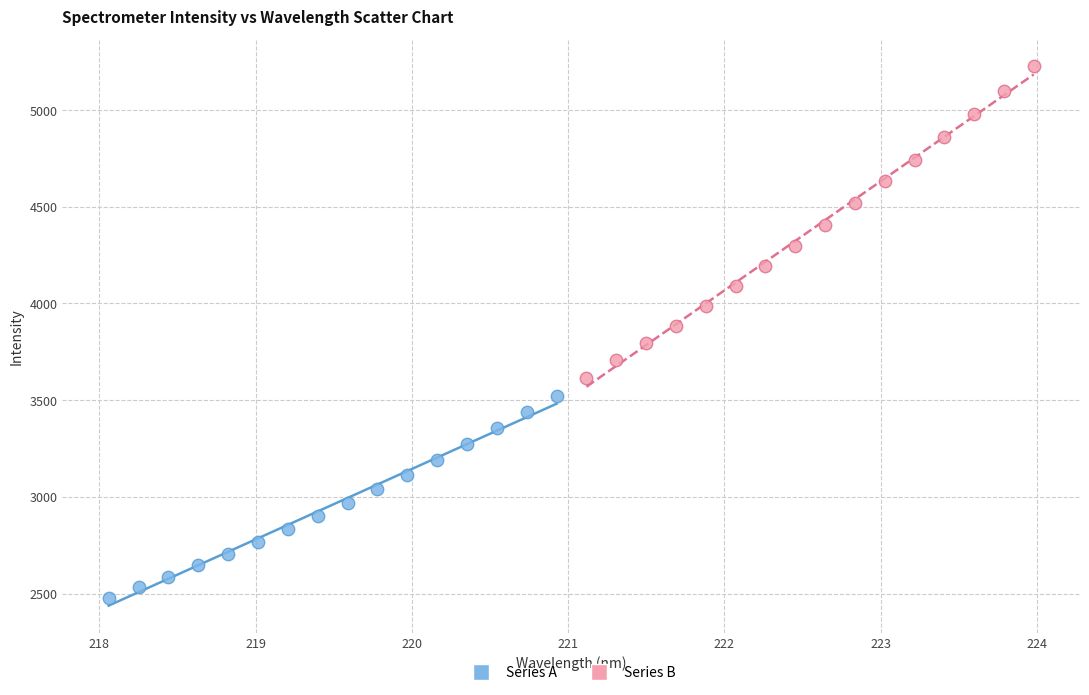

Which series has the largest Y range (max minus min)?

Series B